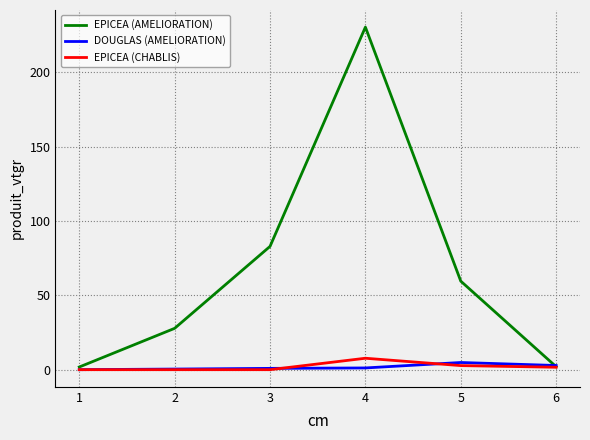

What is the difference between the second highest and minimum values in the EPICEA (AMELIORATION) series?

81.1